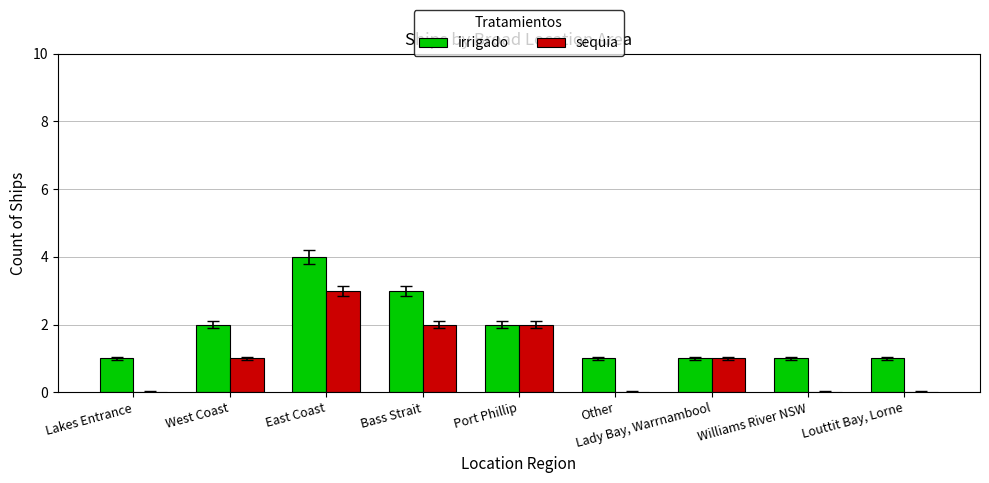

What is the difference between the irrigado values at East Coast and Louttit Bay, Lorne?

3